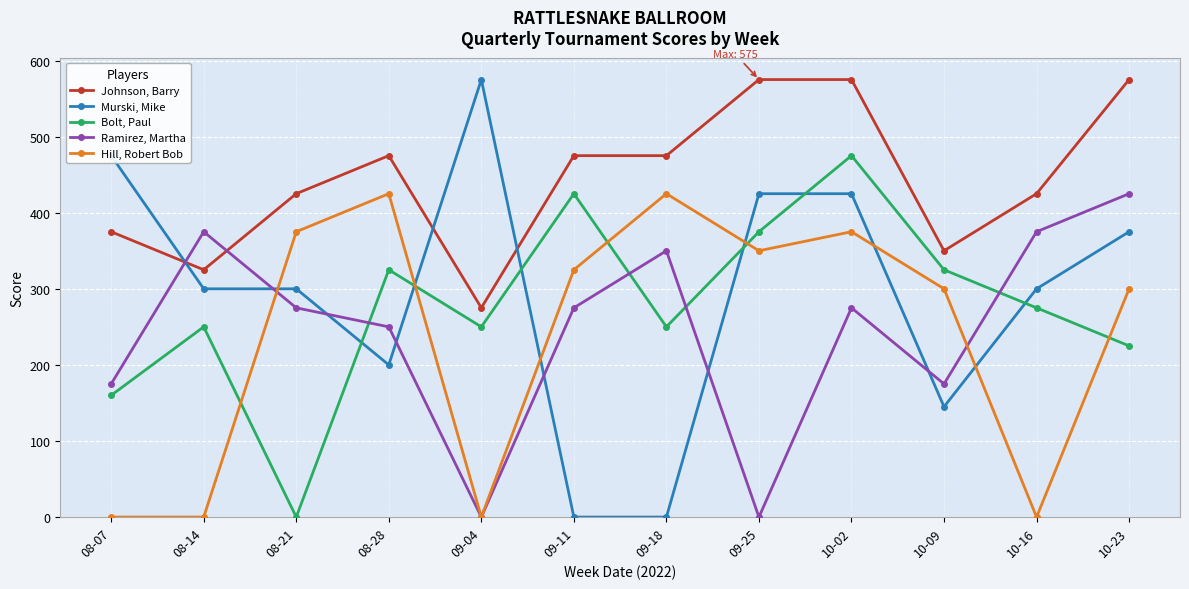

Is the value of Ramirez, Martha at 09-18 greater than the value of Bolt, Paul at 09-25?

No